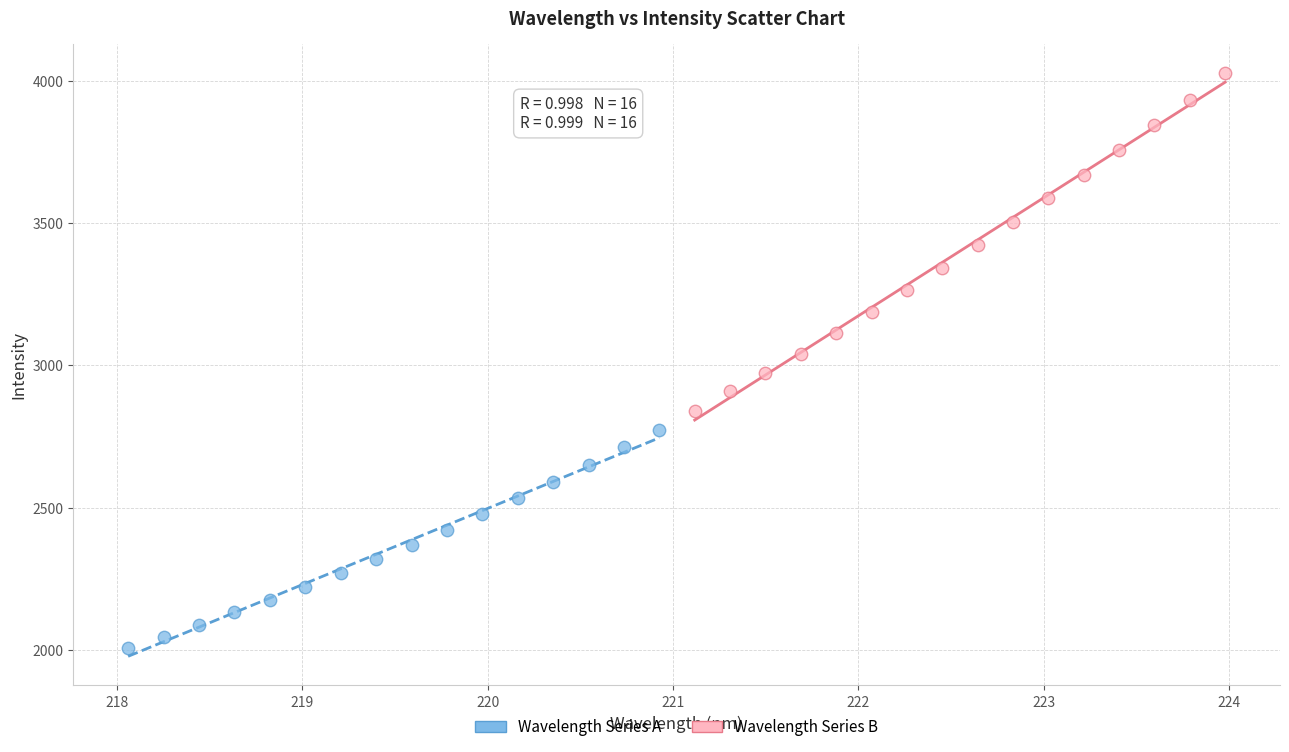

Which series reaches the maximum Y coordinate?

Wavelength Series B